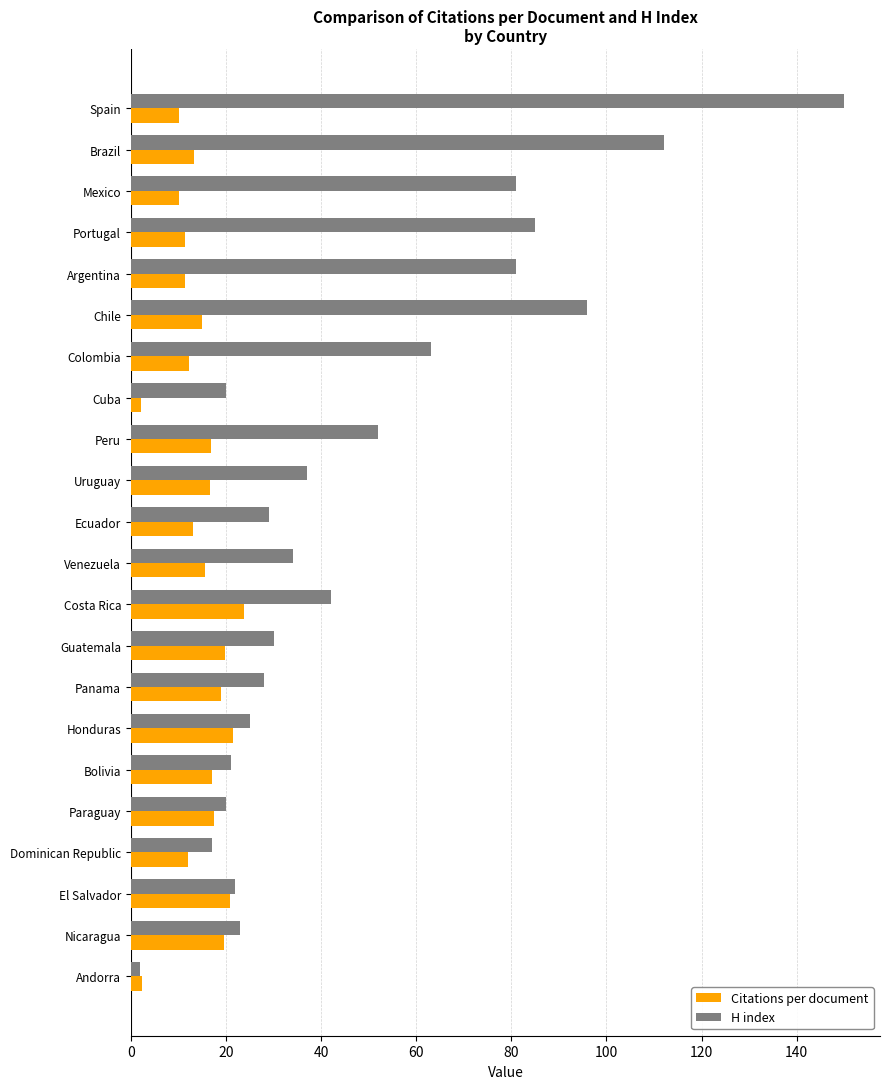

Rank the series by their maximum value, from highest to lowest.

H index, Citations per document